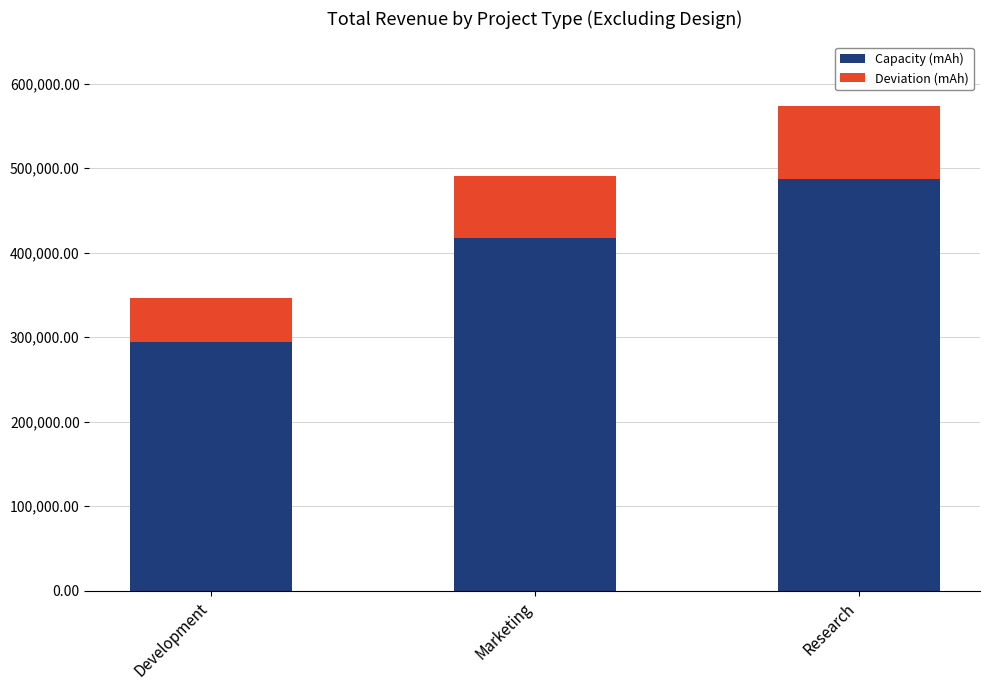

Where is Capacity (mAh) nearest to the value 390575?

Marketing